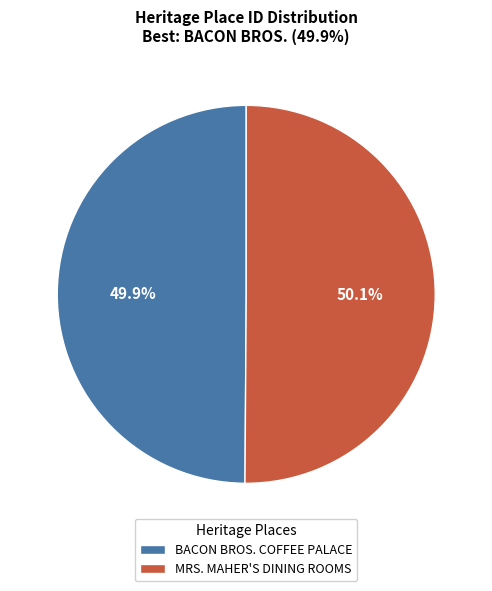

What is the total percentage of BACON BROS. COFFEE PALACE and MRS. MAHER'S DINING ROOMS?

100.0%